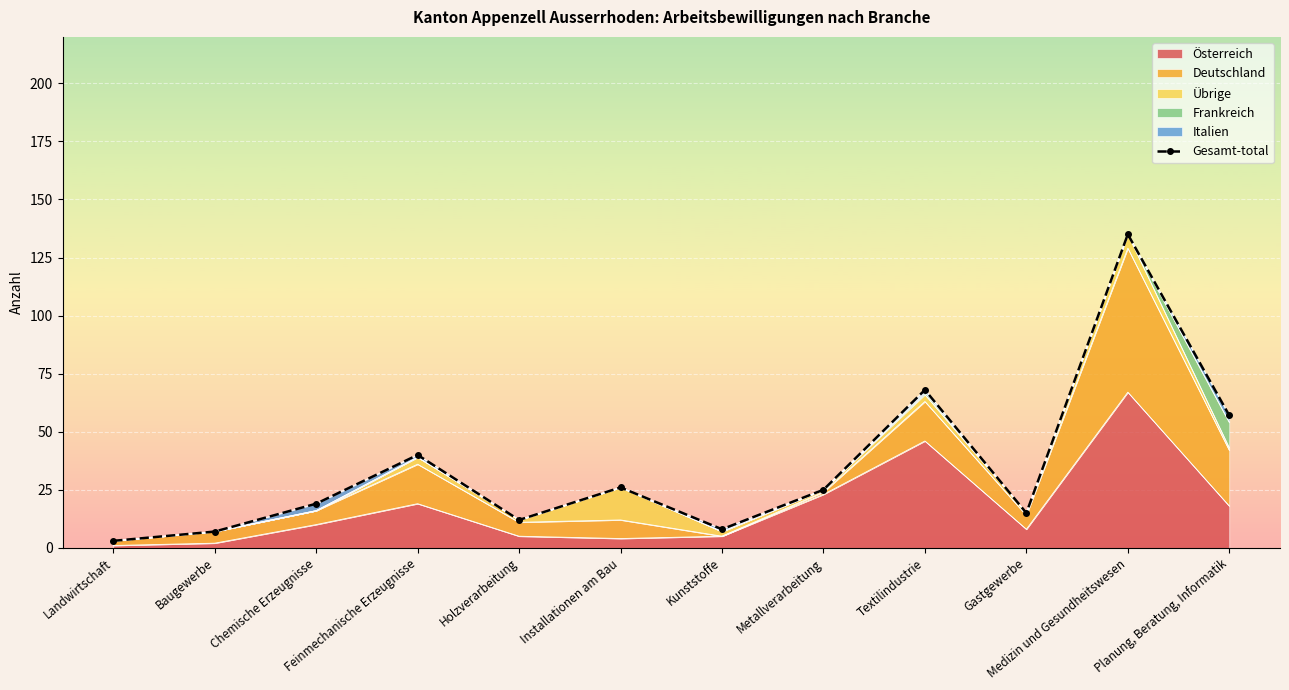

Where is the data nearest to the value 69?

Textilindustrie